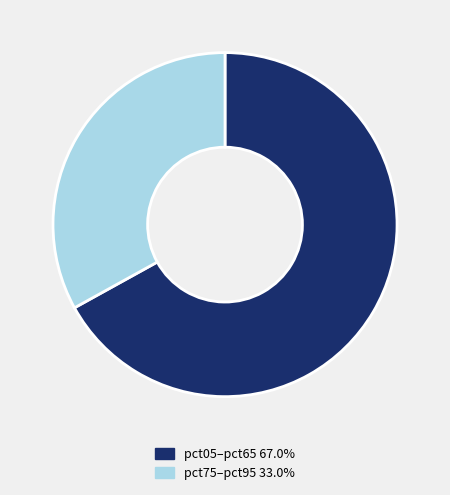

How many segments does this pie chart have?

2